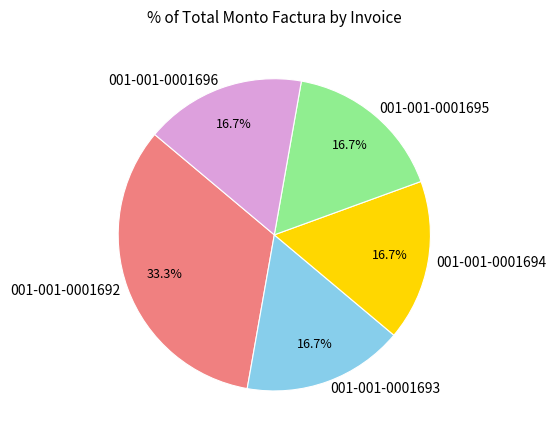

What is the total percentage of 001-001-0001695 and 001-001-0001692?

50.0%